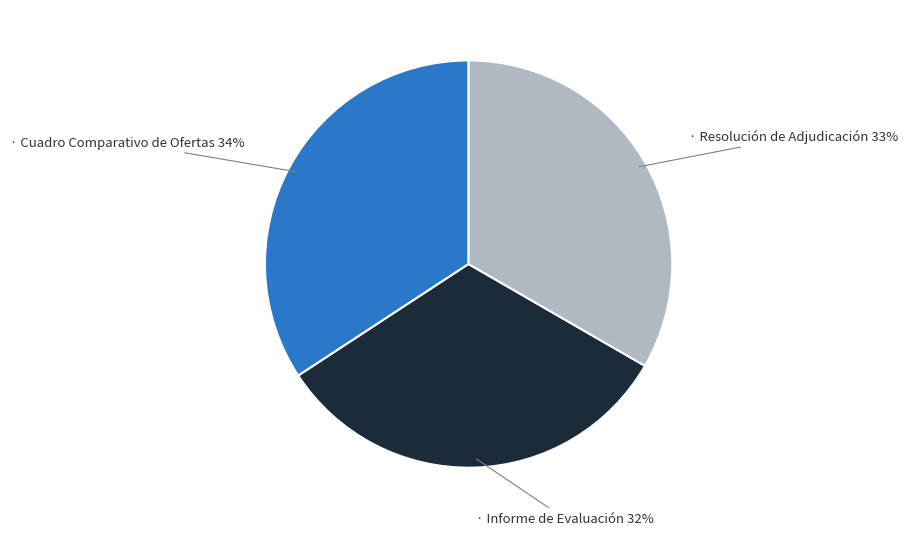

Is there a majority slice in this chart?

No